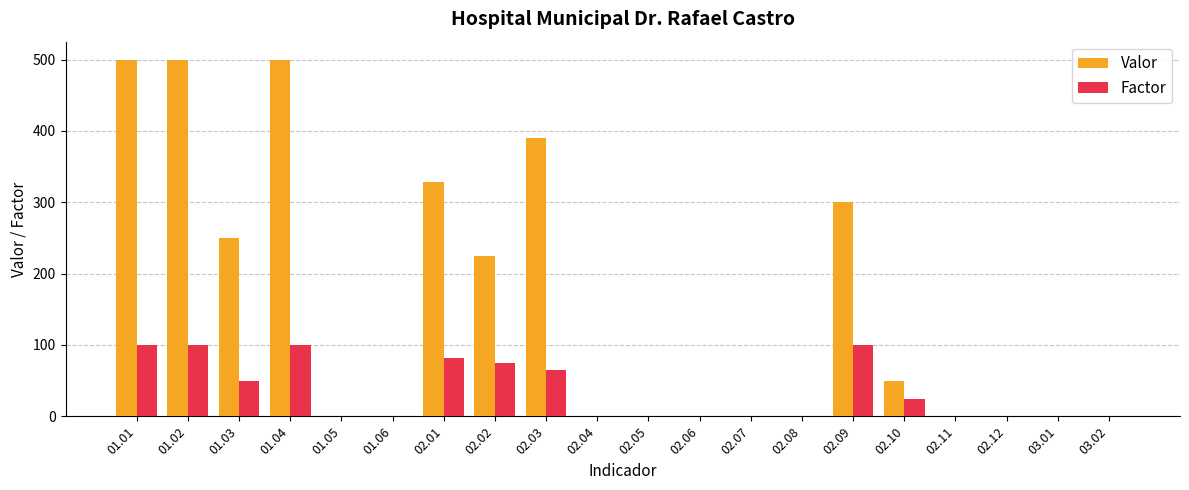

Between 02.01 and 03.02, which series saw the biggest shift?

Valor